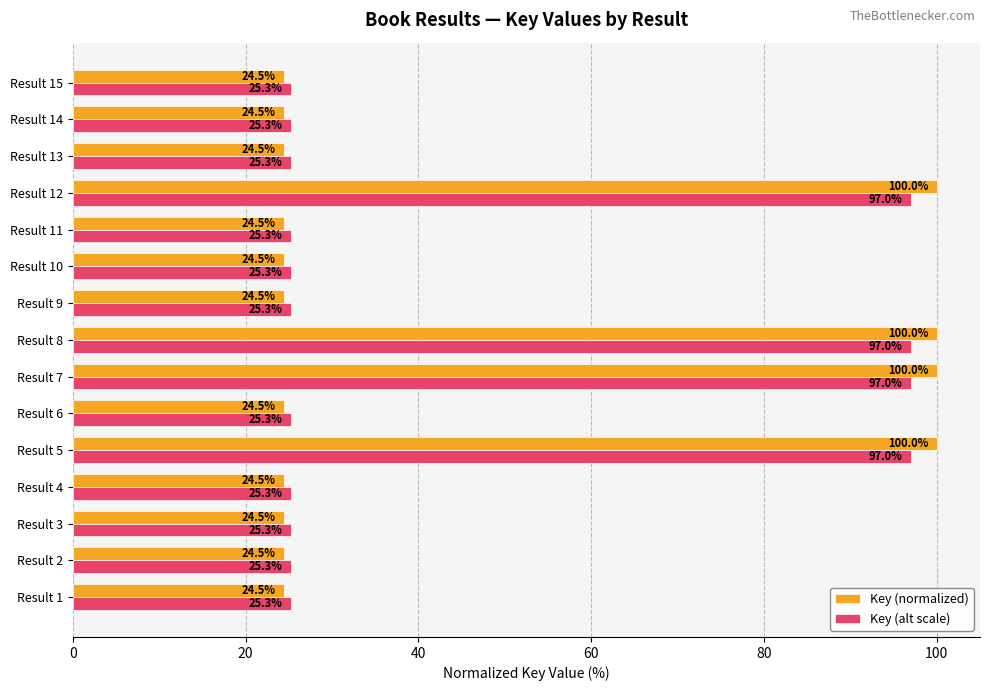

Is it true that Key (normalized) equals 100.0 at Result 7?

True